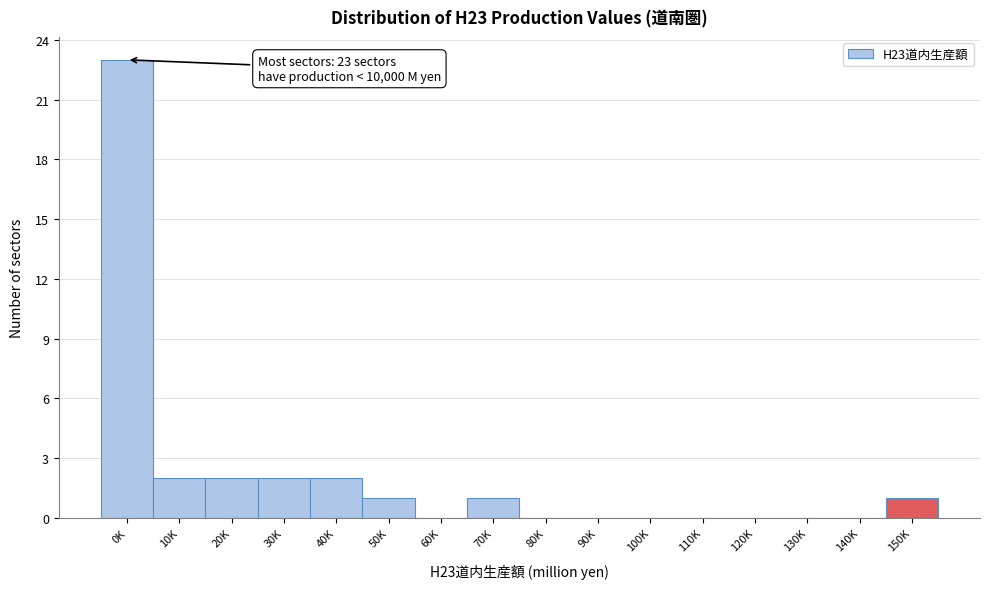

Reading left to right, list all the values displayed in this chart.

0K=23	10K=2	20K=2	30K=2	40K=2	50K=1	60K=0	70K=1	80K=0	90K=0	100K=0	110K=0	120K=0	130K=0	140K=0	150K=1